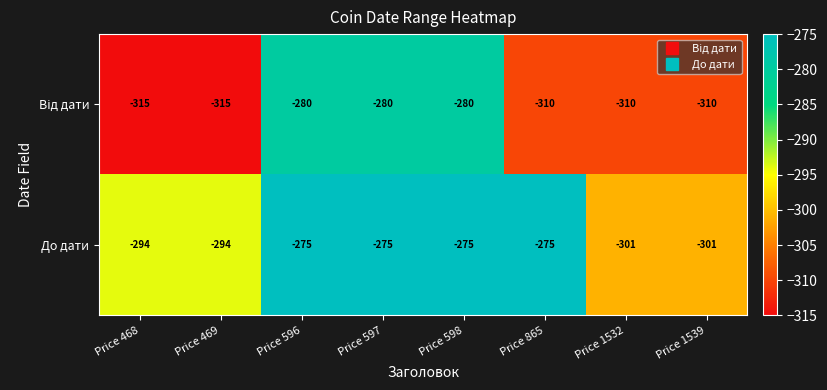

Where is До дати nearest to the value -288?

Price 468